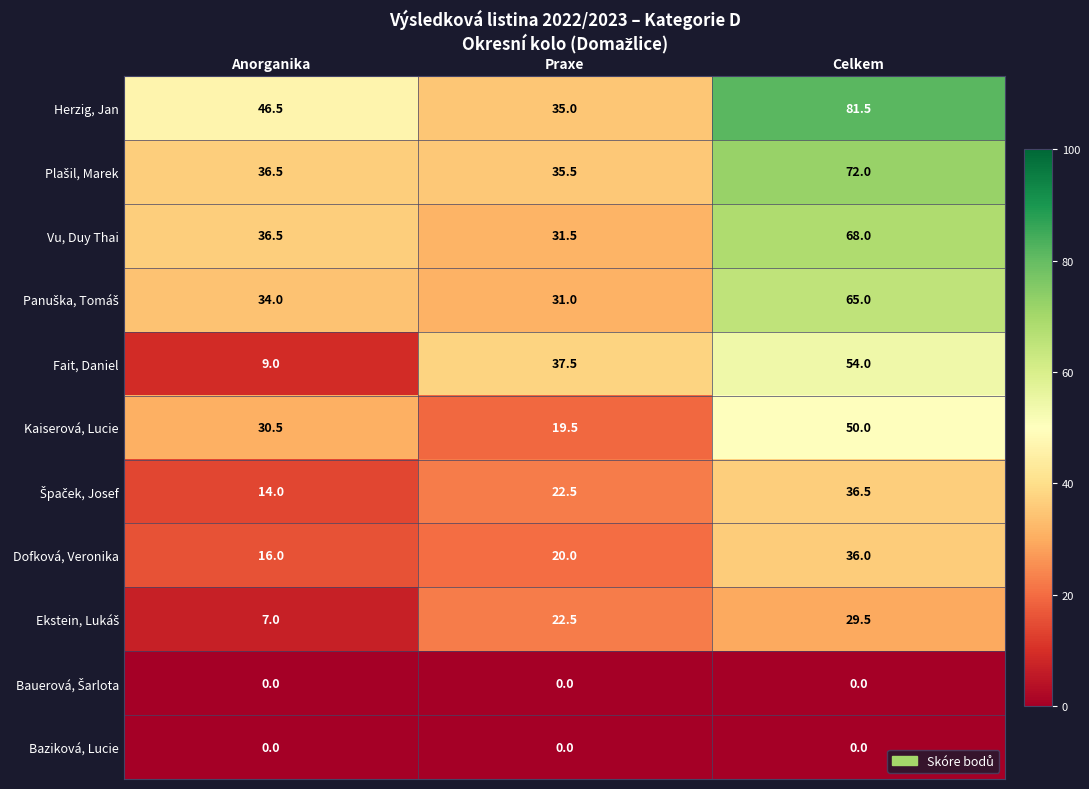

What is the difference between the Kaiserová, Lucie values at Praxe and Anorganika?

11.0